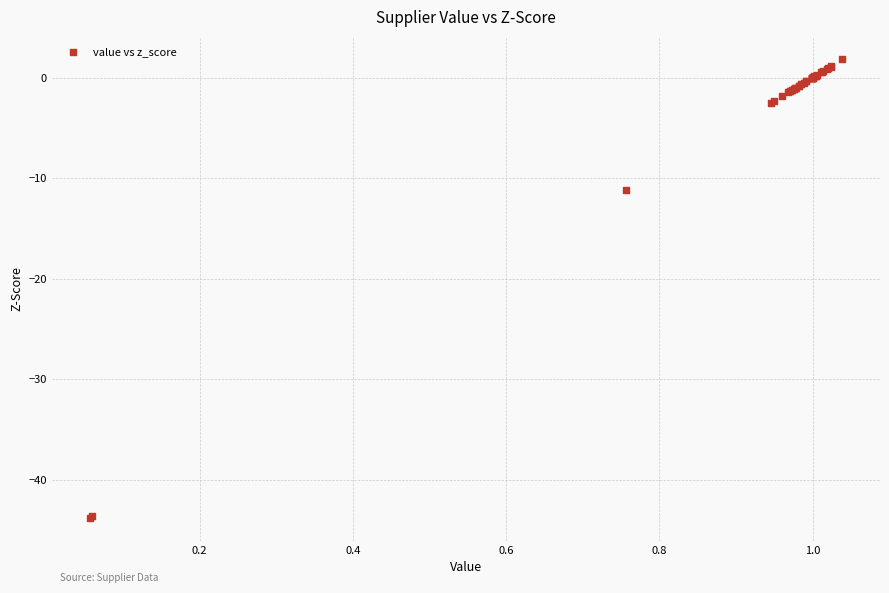

What Y value in the scatter plot is closest to -21?

-11.2